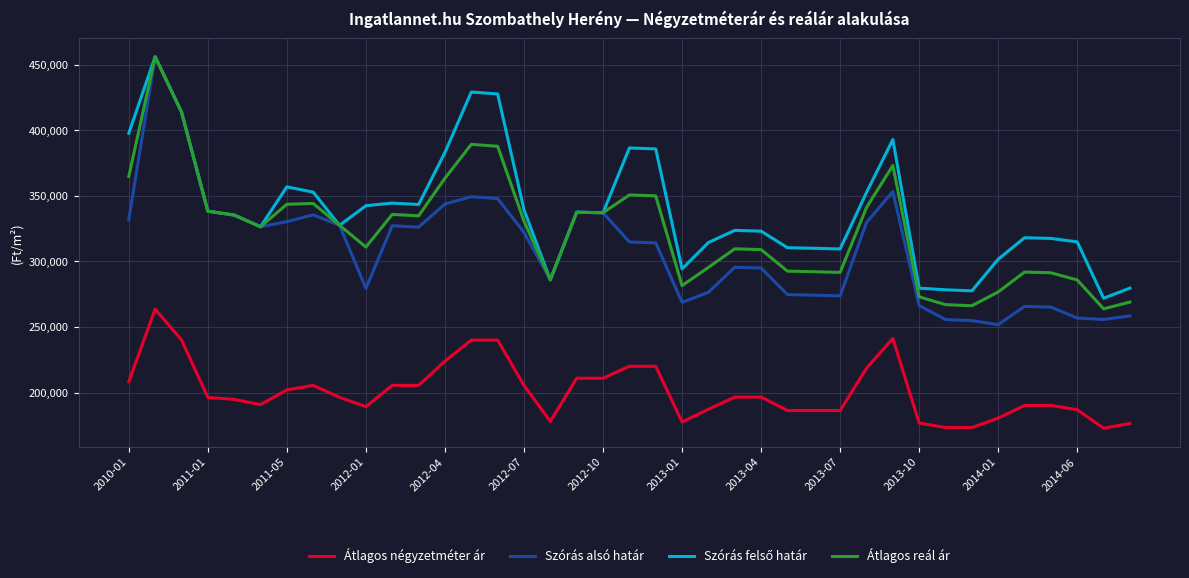

True or false: Átlagos négyzetméter ár and Átlagos reál ár cross at least once.

False